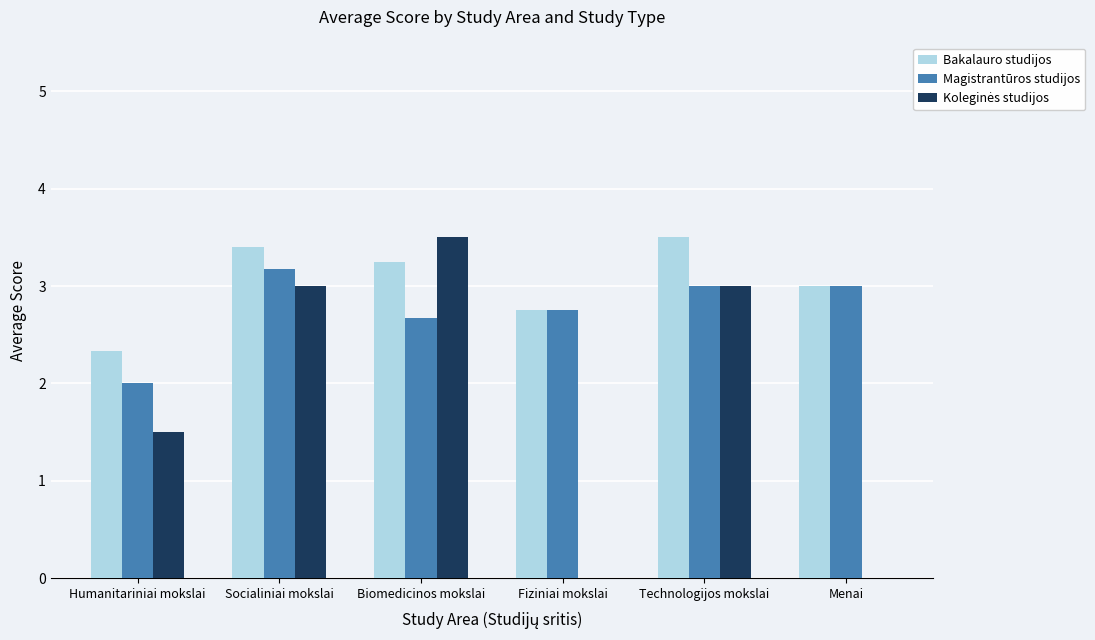

Are the bars horizontal?

No